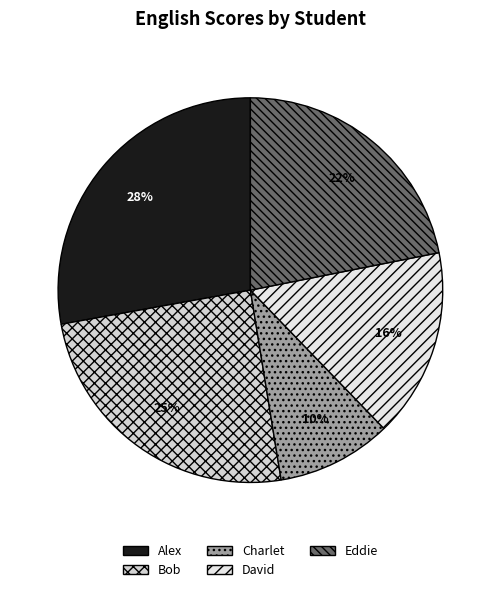

Which has a higher value, Bob or David?

Bob